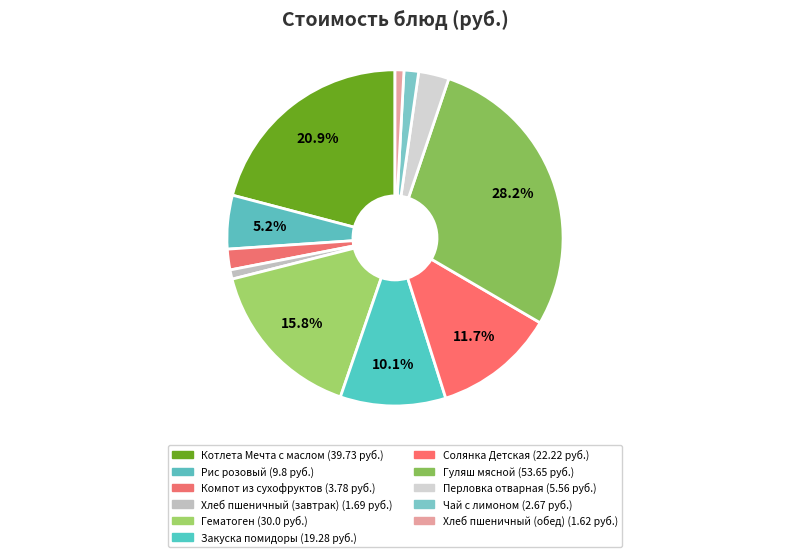

To the nearest percent, what is the difference between the largest and smallest slice percentages?

27%